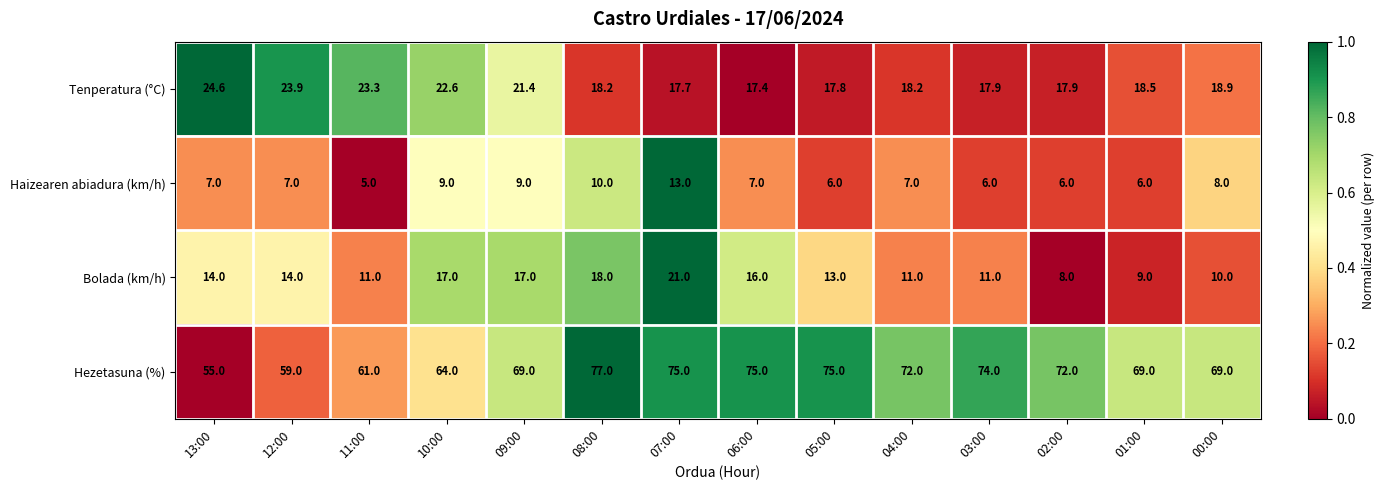

Which series has the largest range (max minus min)?

Hezetasuna (%)